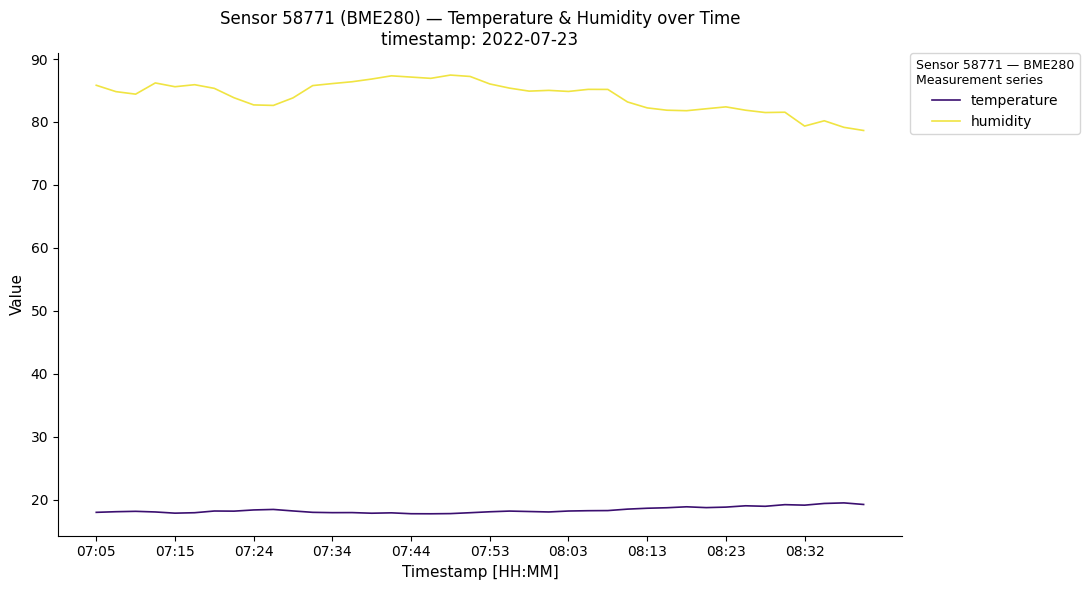

How many distinct data groups are displayed?

2